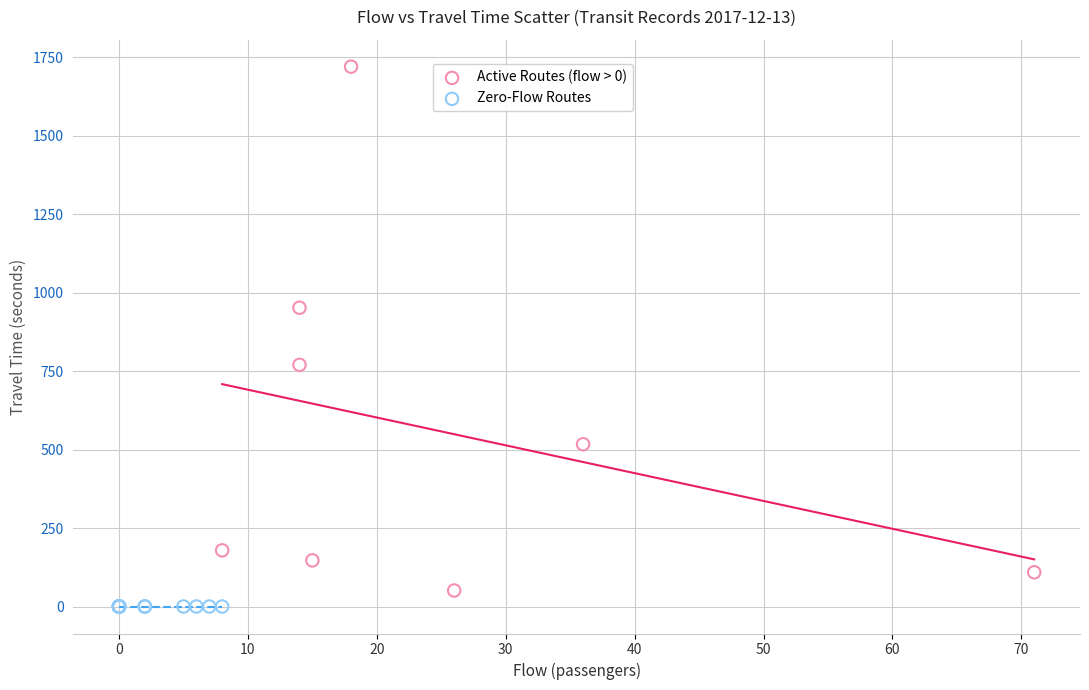

Which series reaches the maximum Y coordinate?

Active Routes (flow > 0)